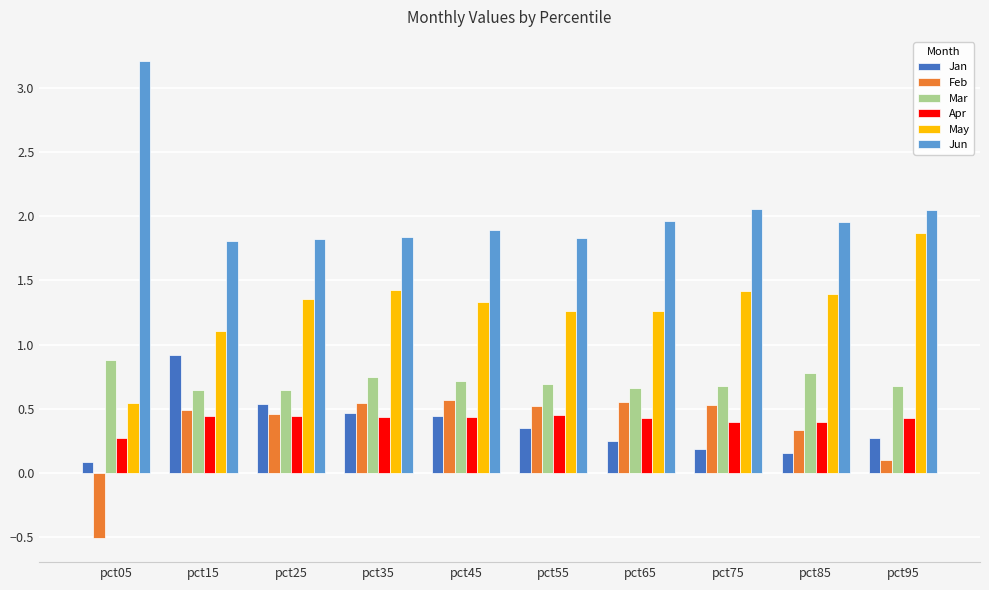

What is the value of the Jan bar at the 2nd from the left?

0.9